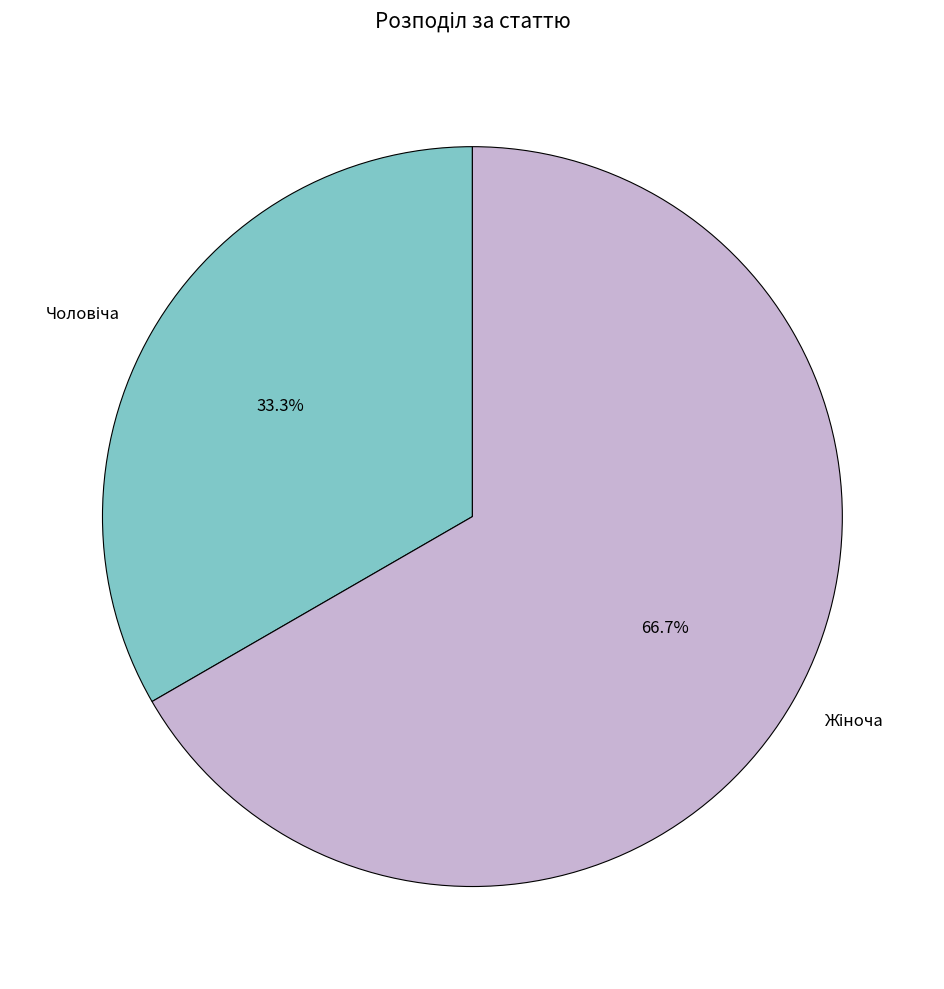

Count the number of slices in the pie.

2